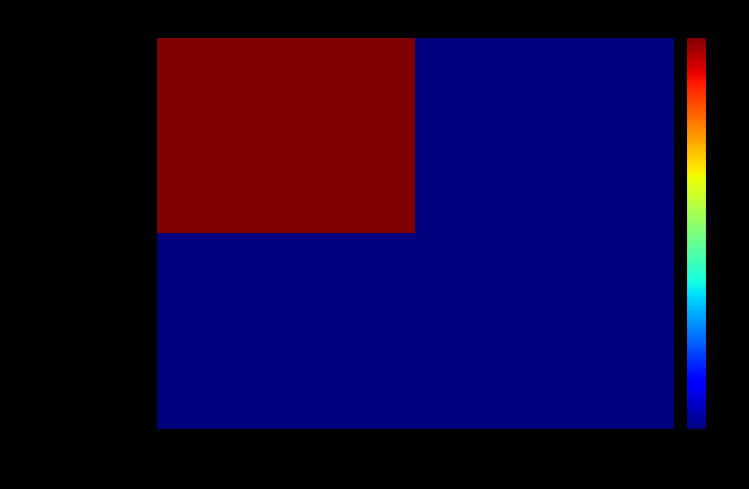

Which series has the widest spread of values?

67d0604a...Vote